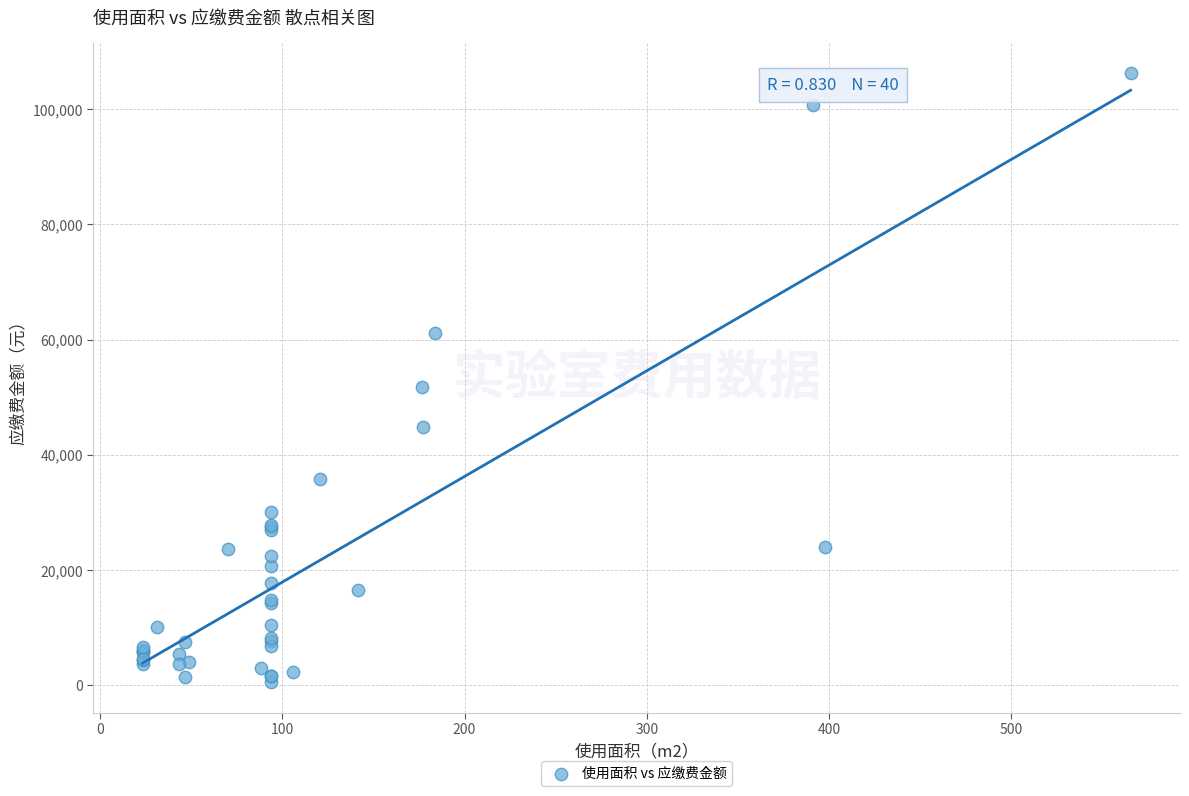

What Y value in the scatter plot is closest to 53355?

51750